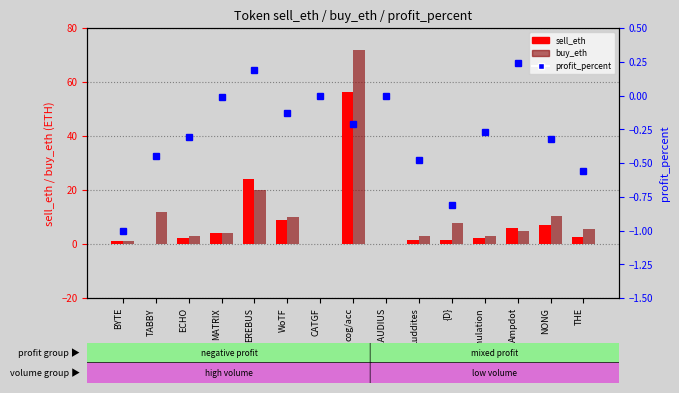

Which series has the widest spread of values?

buy_eth